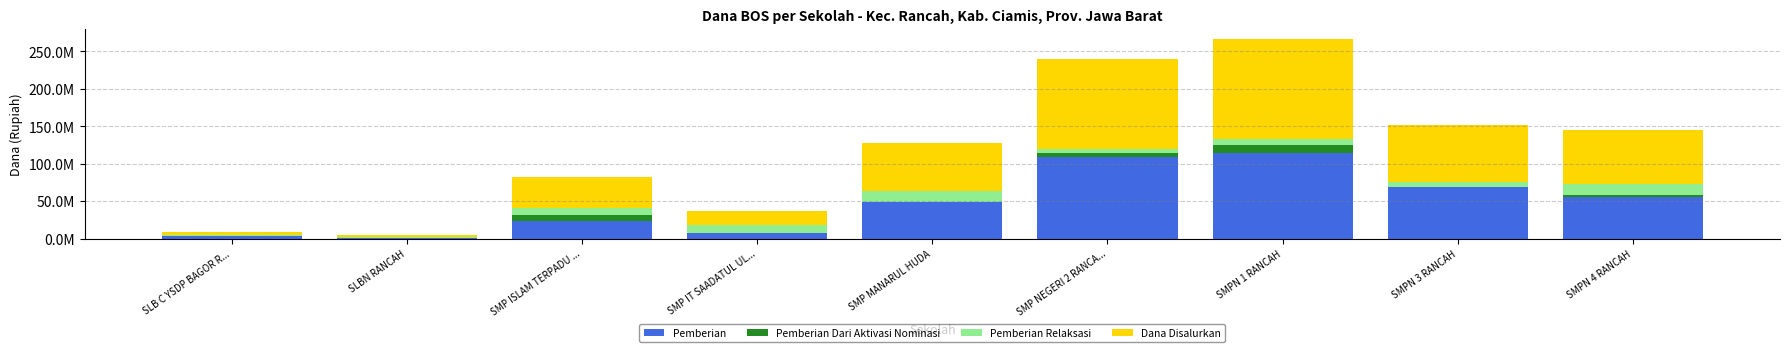

Does the chart contain stacked bars?

Yes